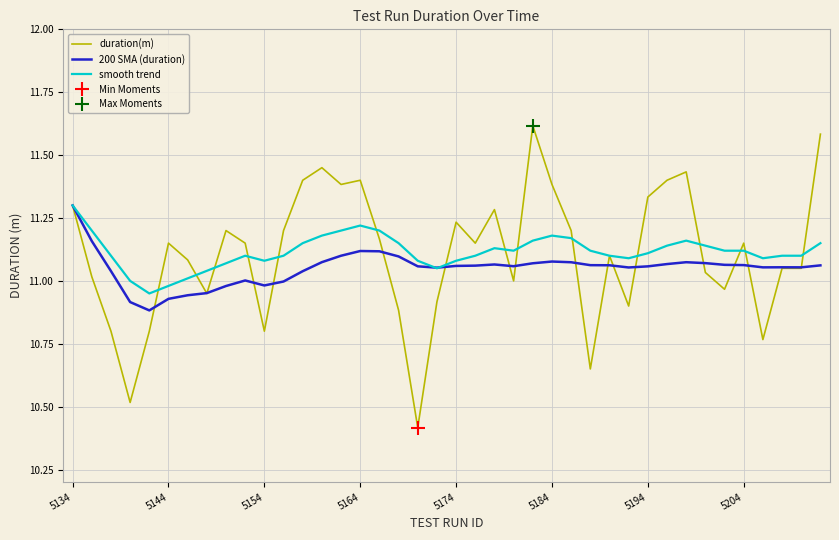

True or false: duration(m) and 200 SMA (duration) cross at least once.

True